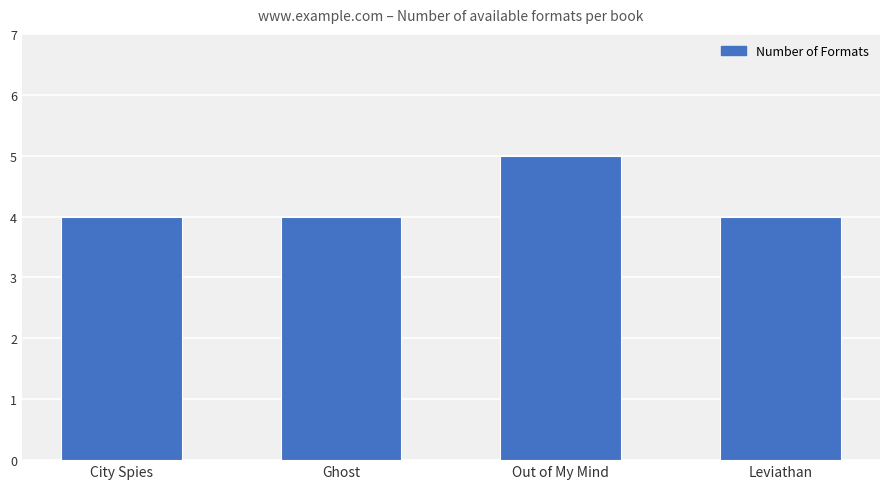

Reading right to left, transcribe all the data shown in this chart.

Leviathan=4	Out of My Mind=5	Ghost=4	City Spies=4